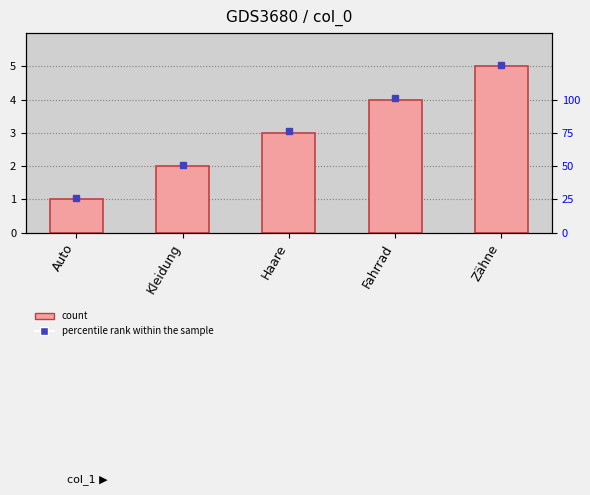

How many bars are there in total?

5